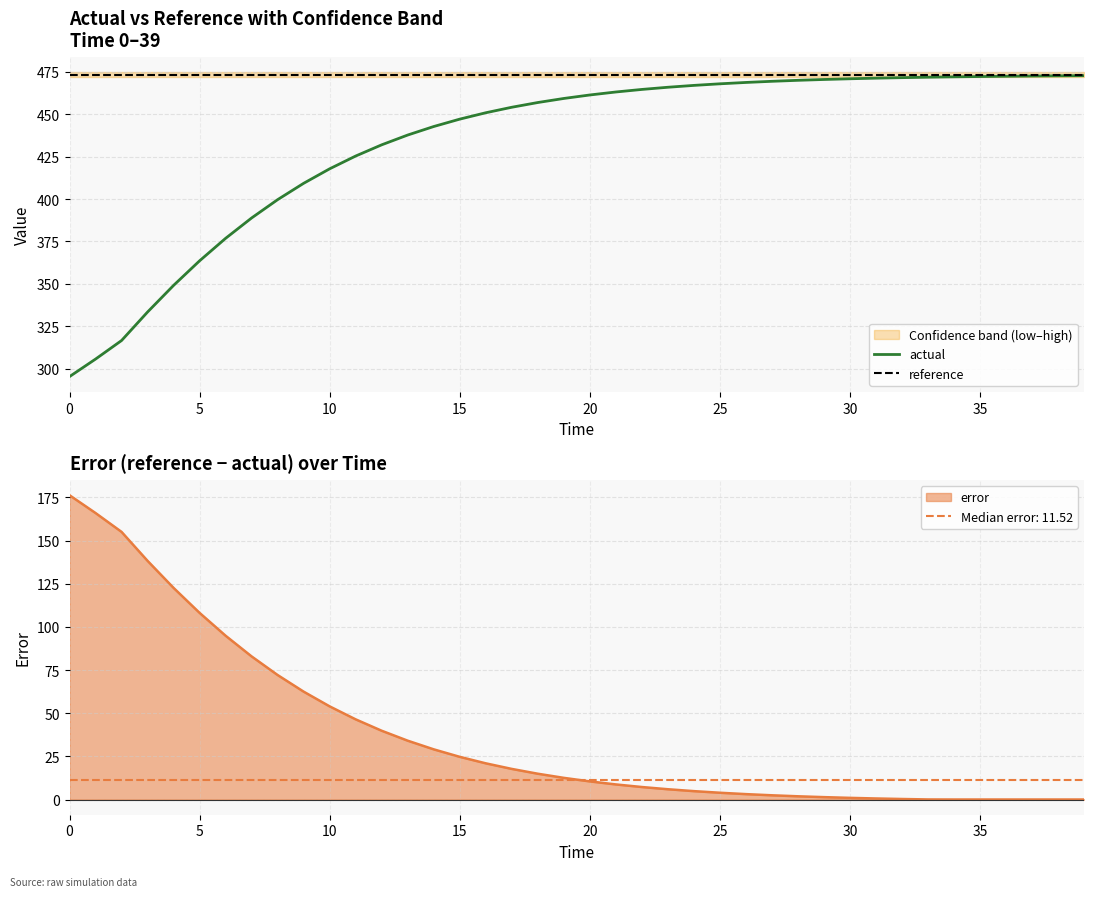

Count the number of categories in the chart.

40